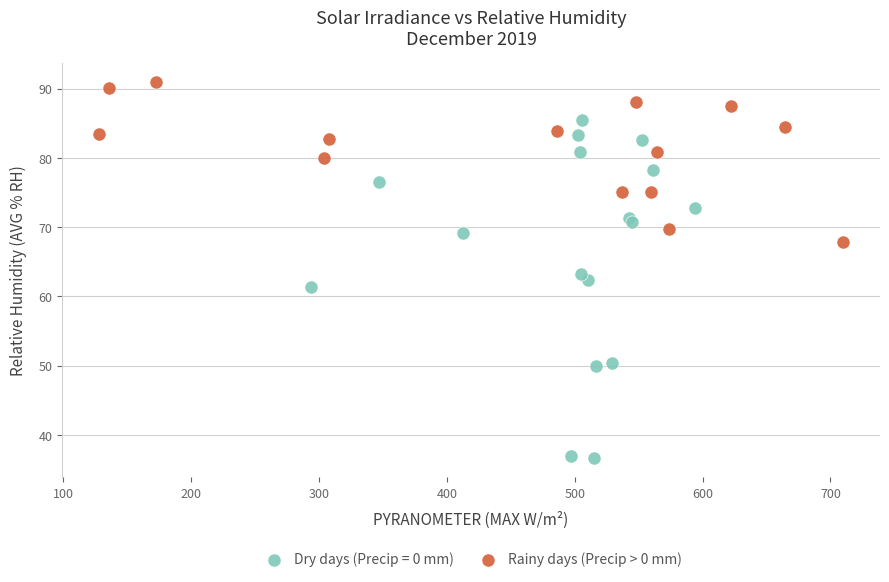

Which series reaches the maximum Y coordinate?

Rainy days (Precip > 0 mm)